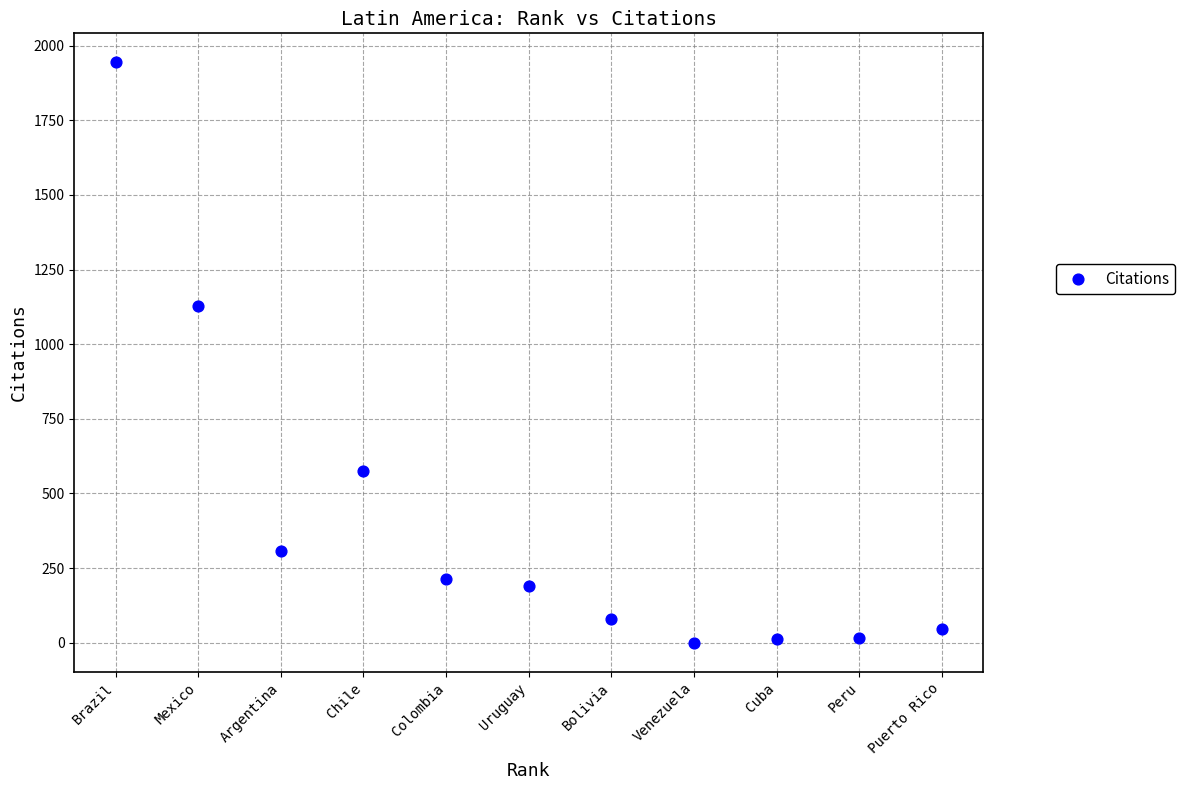

What Y value in the scatter plot is closest to 972?

1128